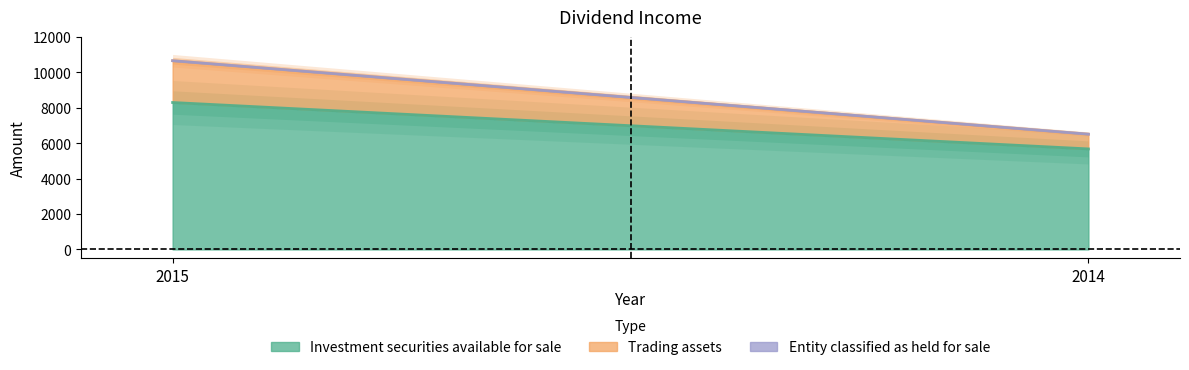

What is the sum of the Investment securities available for sale values at 2014 and 2015?

13975